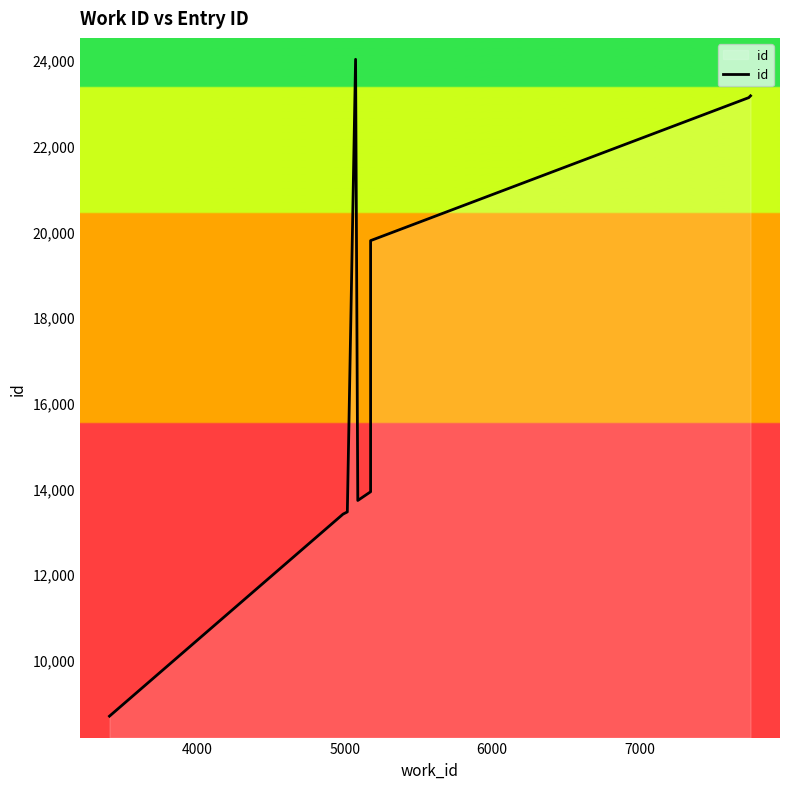

Between 6000 and 5000, which is larger?

6000